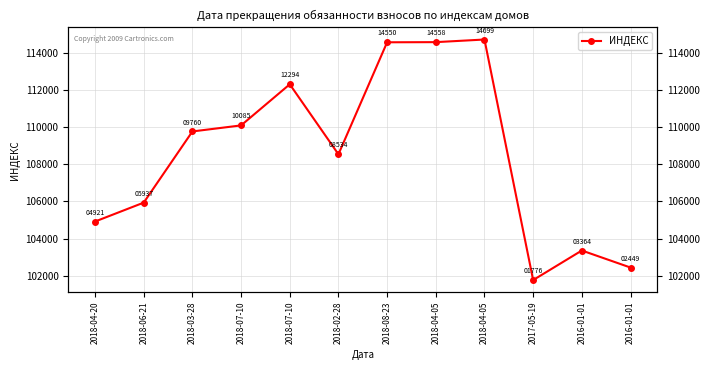

Reading left to right, extract all data points from this chart.

104921	105937	109760	110085	112294	108534	114550	114558	114699	101776	103364	102449